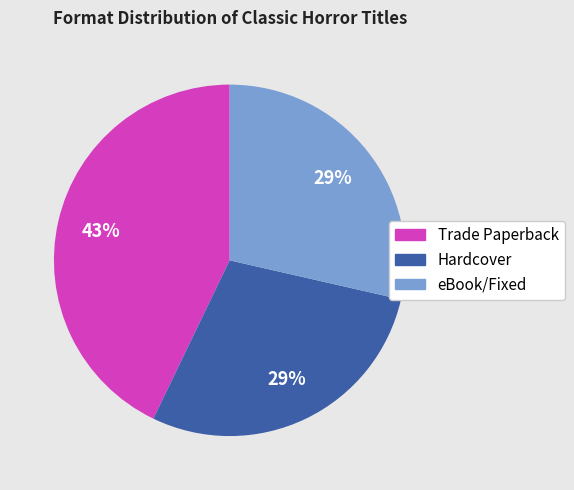

To the nearest percent, what percentage of the pie is Hardcover?

29%